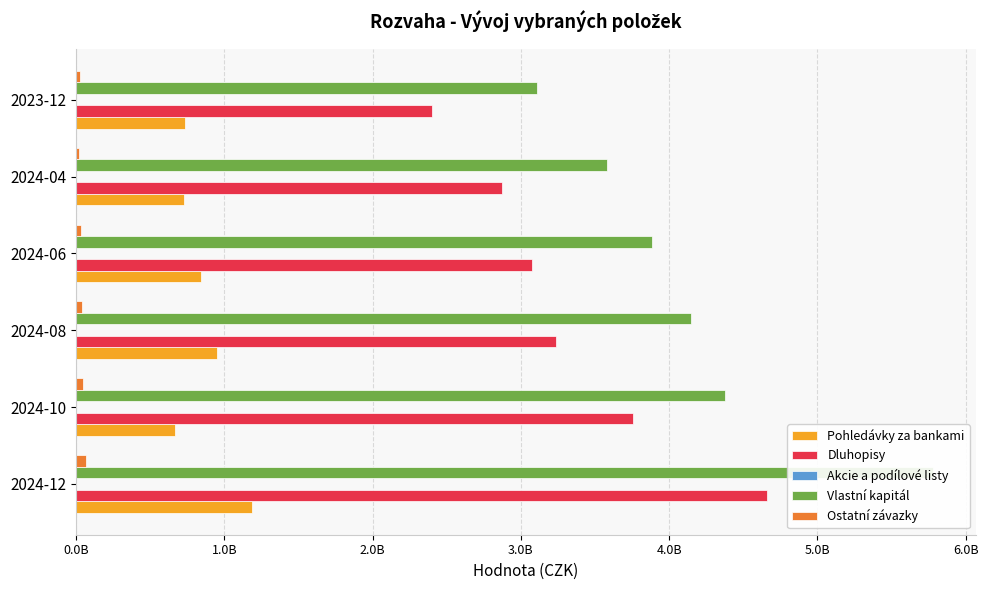

What is the value of the Akcie a podílové listy bar at the 5th from the left?

0.1